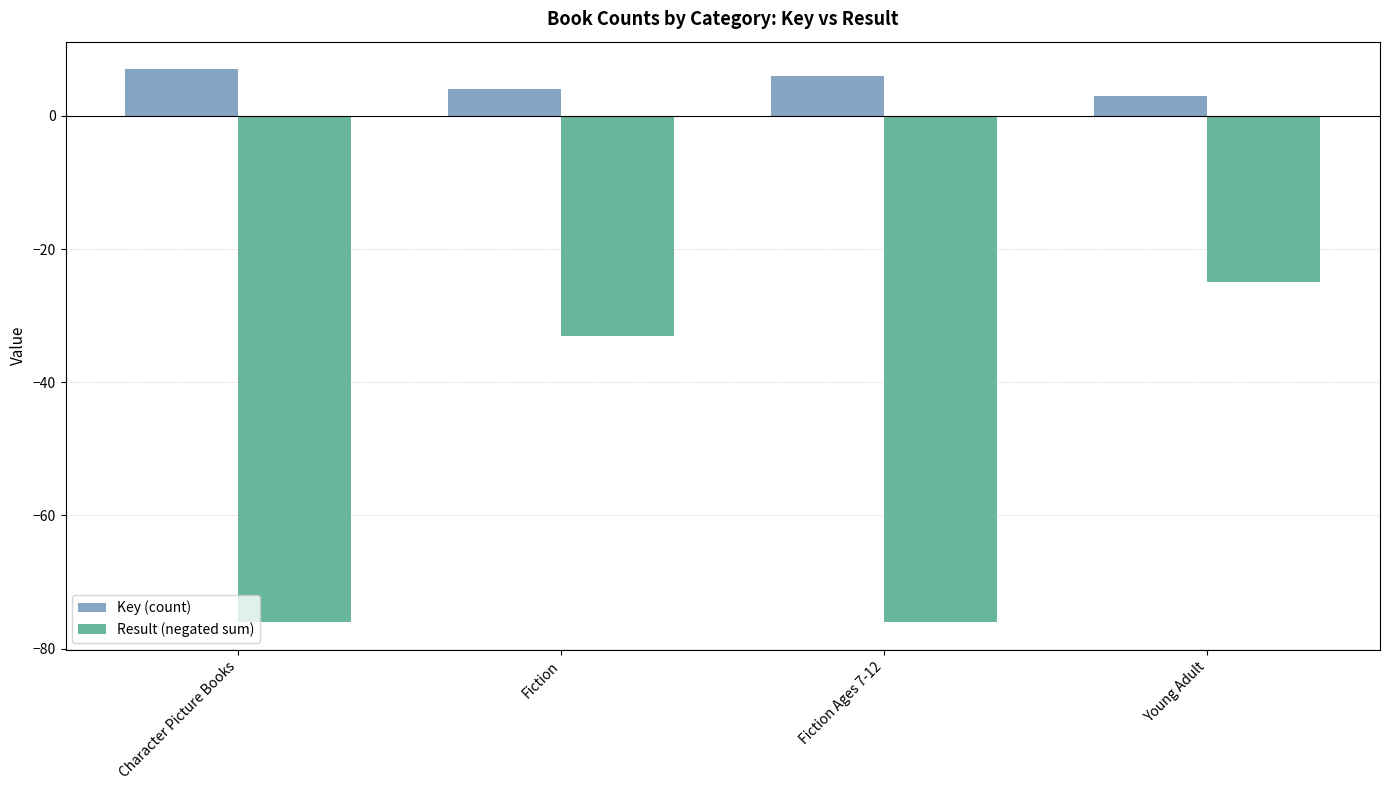

Is the value of Result (negated sum) at Character Picture Books greater than the value of Key (count) at Fiction?

No